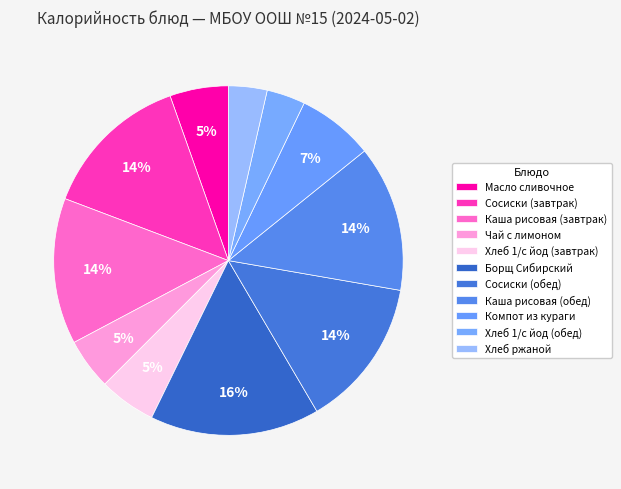

How many slices are in this pie chart?

11